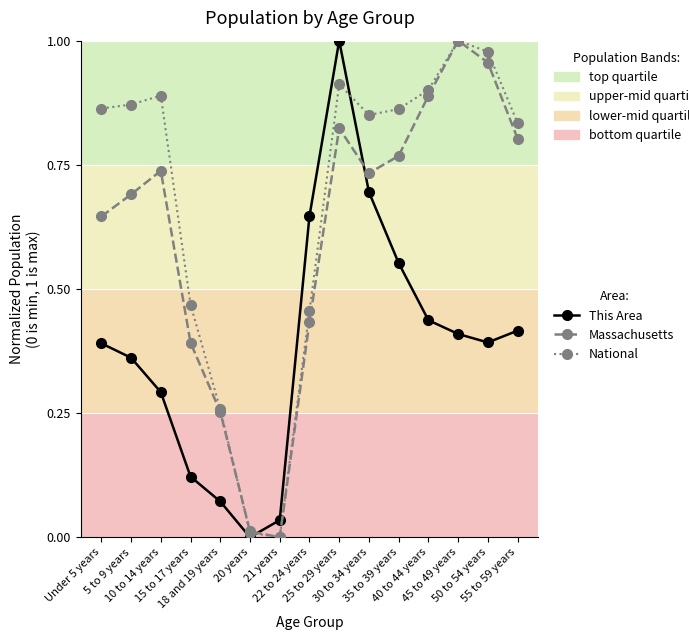

True or false: Massachusetts and This Area cross at least once.

True